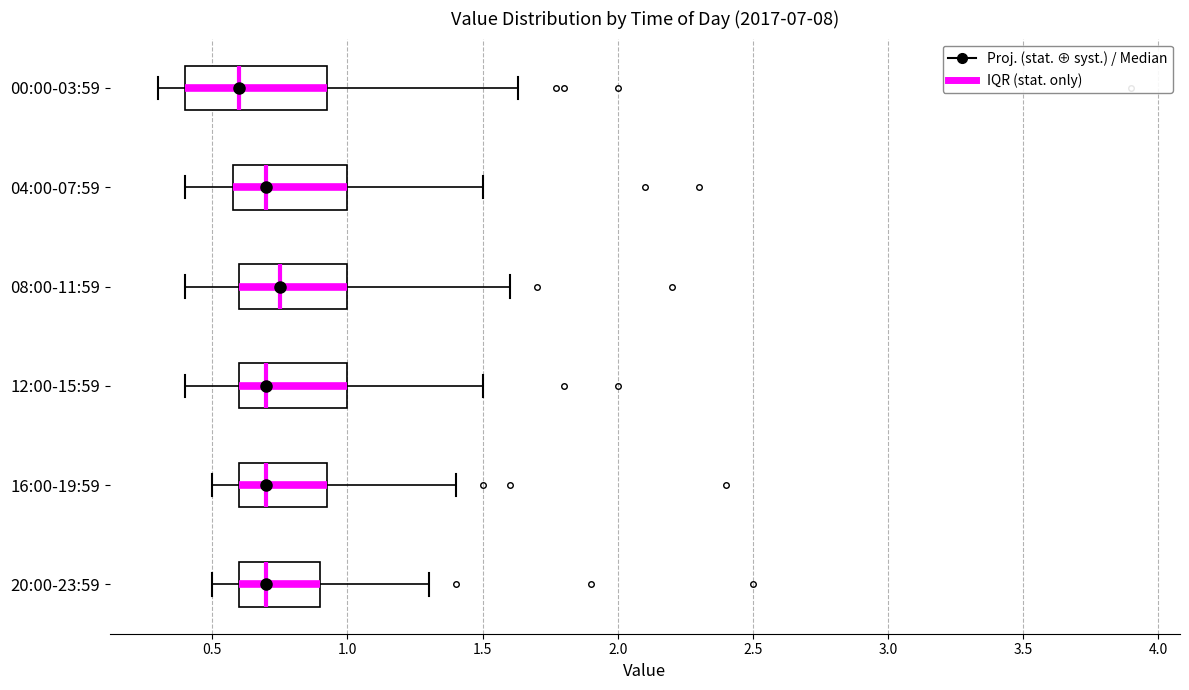

Comparing the boxes themselves (not the whiskers), which one is the widest?

00:00-03:59